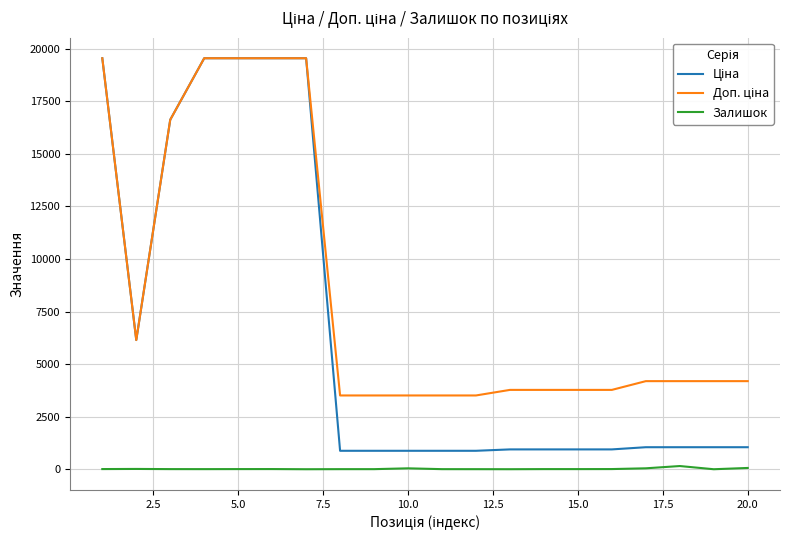

What is the maximum value shown in the chart?

19542.7